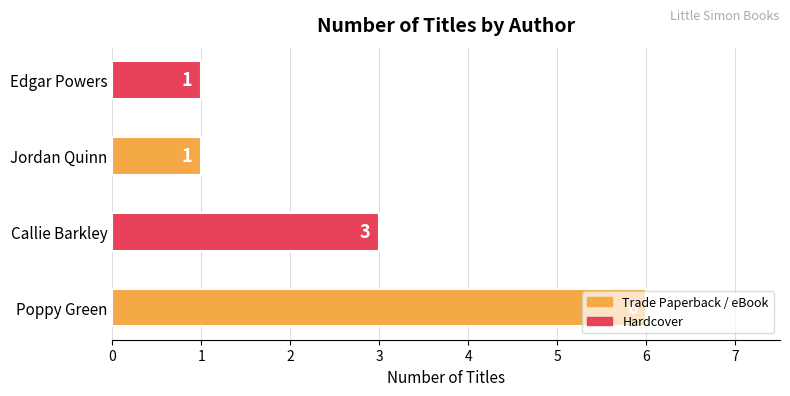

What is the change in value from Poppy Green to Callie Barkley?

-3